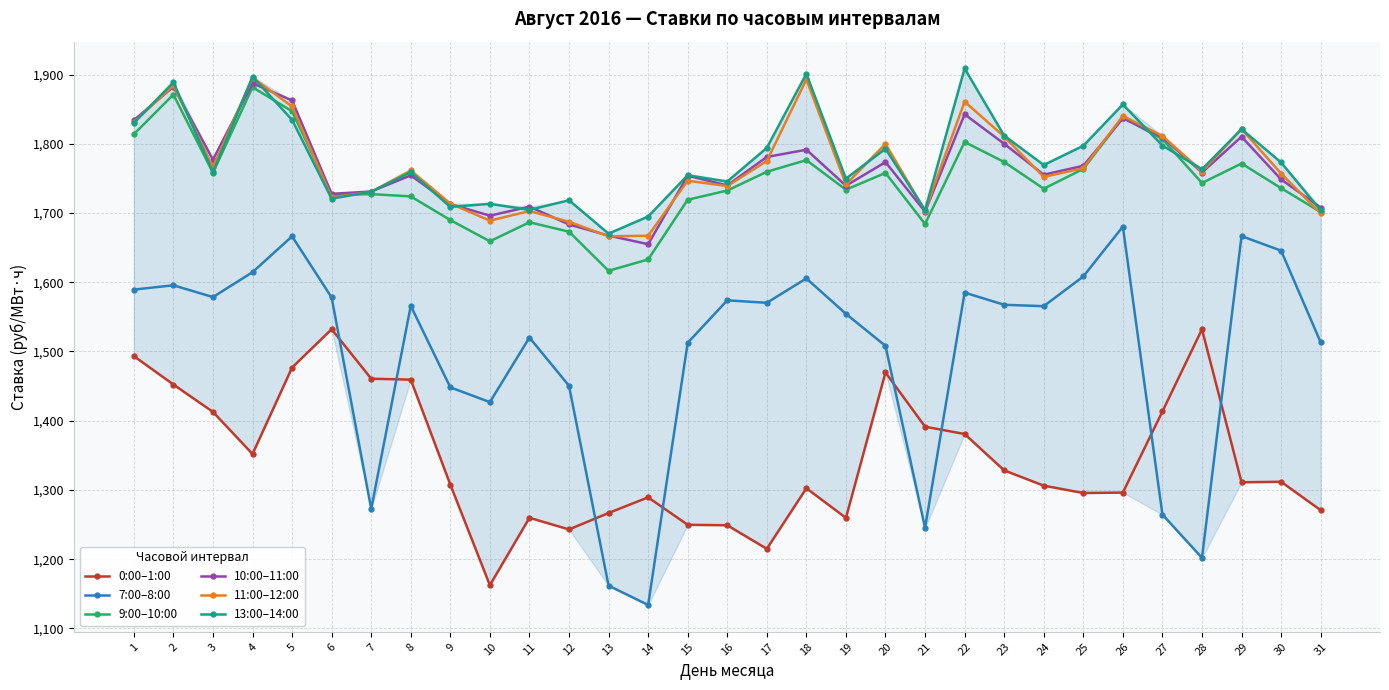

True or false: 10:00–11:00 and 0:00–1:00 intersect in this chart.

False